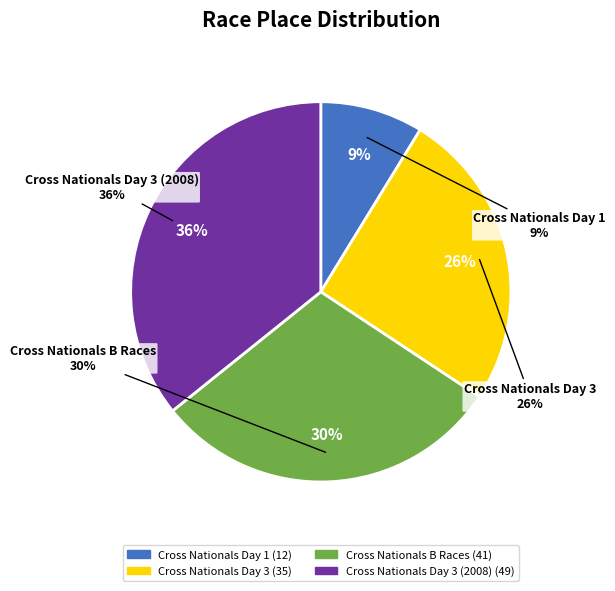

What is the ratio of the value at Cross Nationals Day 1 to the value at Cross Nationals Day 3 (2008)?

0.2